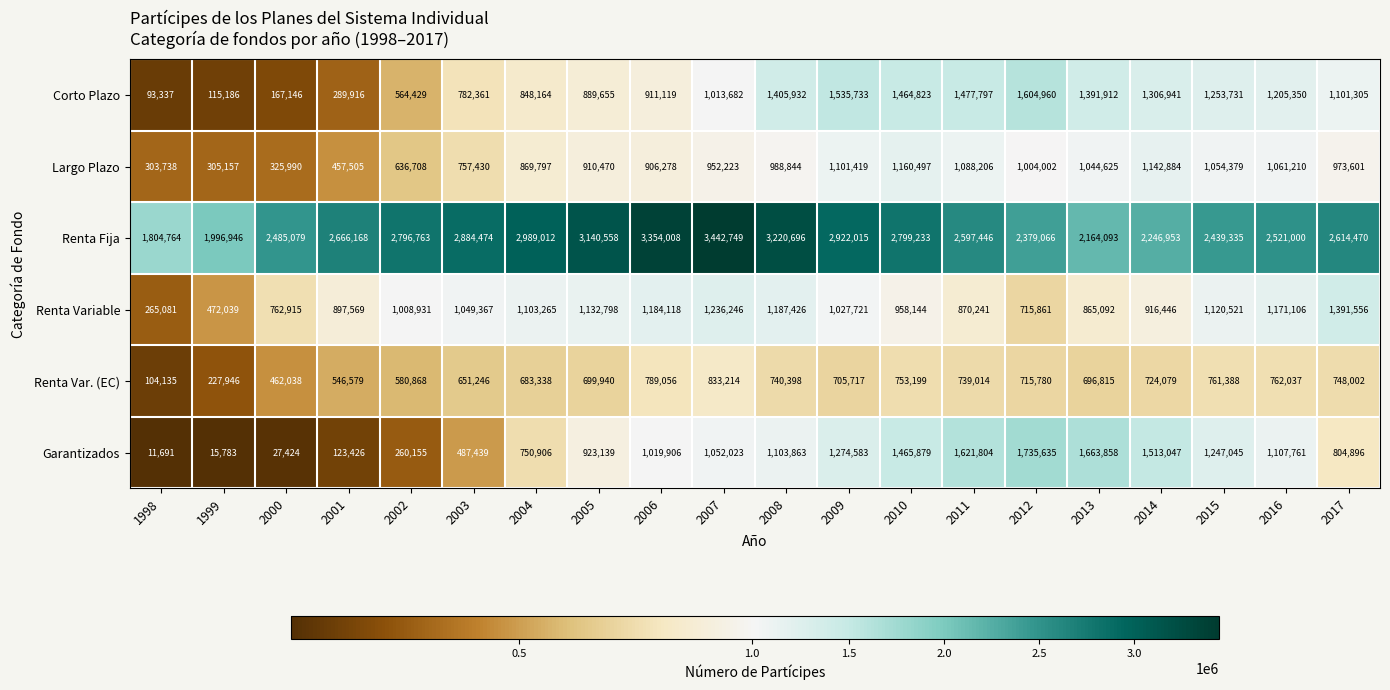

What is the difference between the highest and lowest values at 2009?

2216298